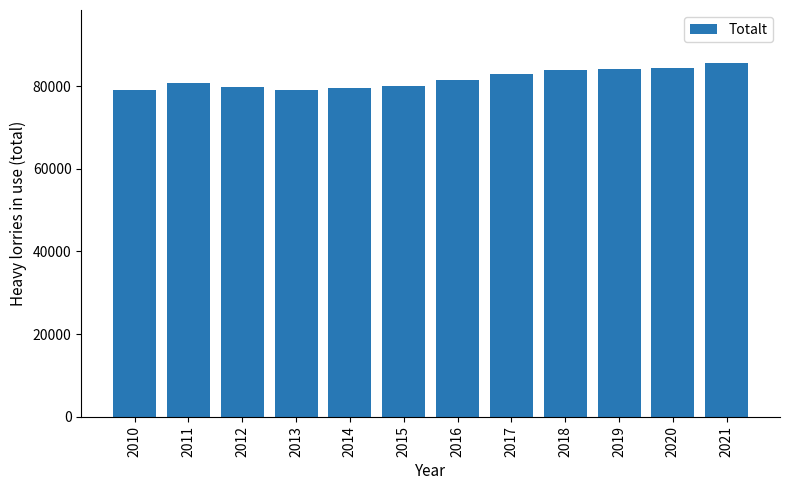

What is the value of the 7th bar from the left?

81430